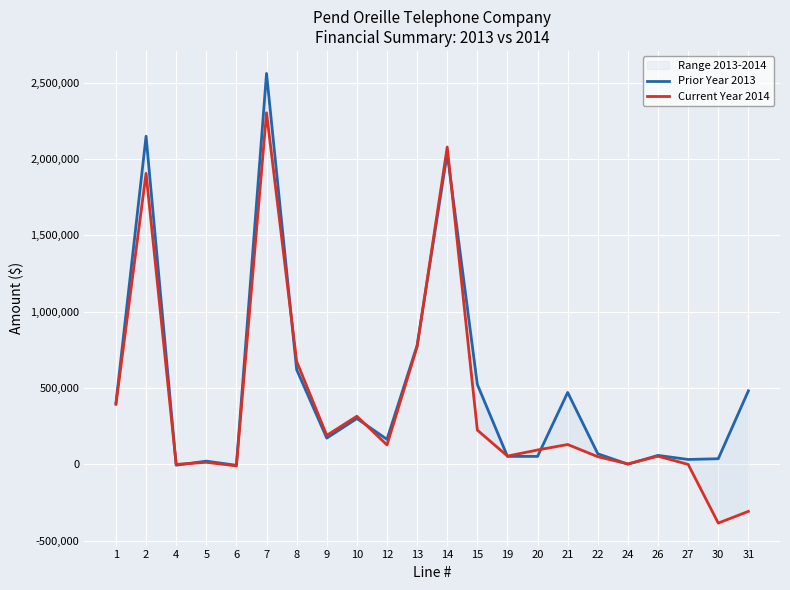

Rank the series at 20 from highest to lowest value.

Current Year 2014, Prior Year 2013